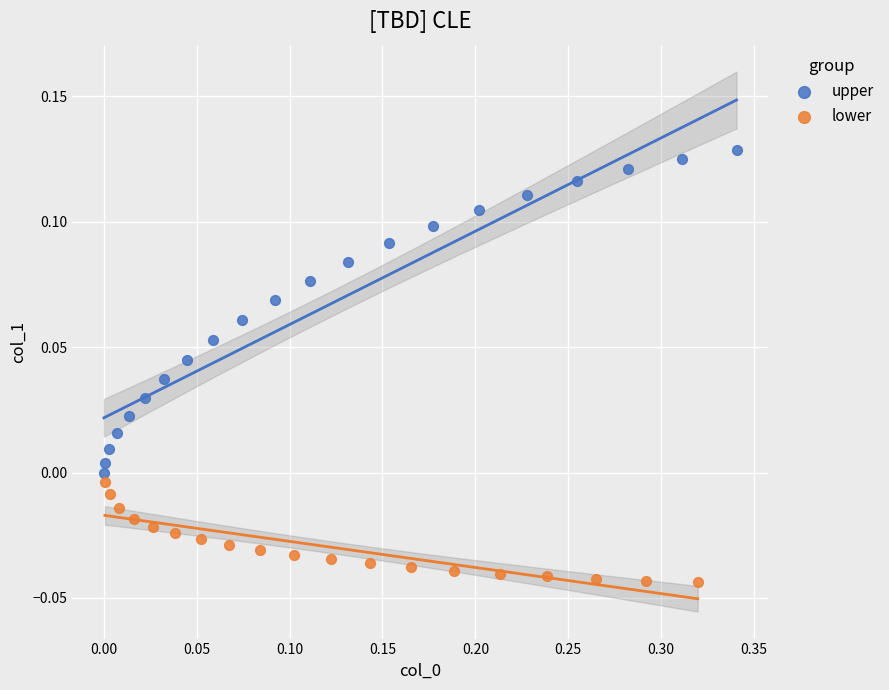

Which series reaches the minimum Y coordinate?

lower